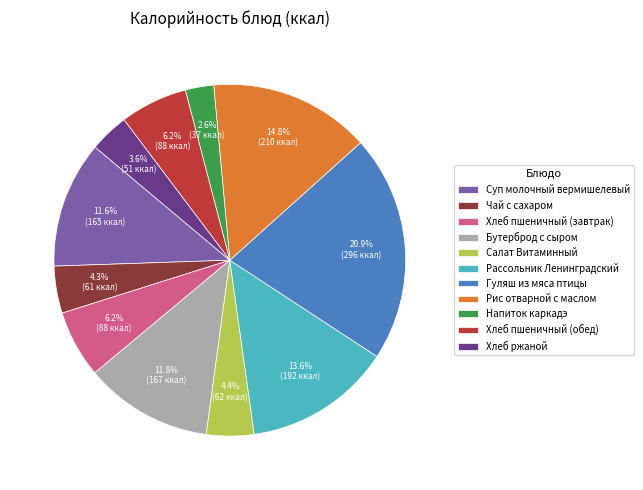

To the nearest percent, what is the difference between the Хлеб пшеничный (обед) and Рассольник Ленинградский slice percentages?

7%